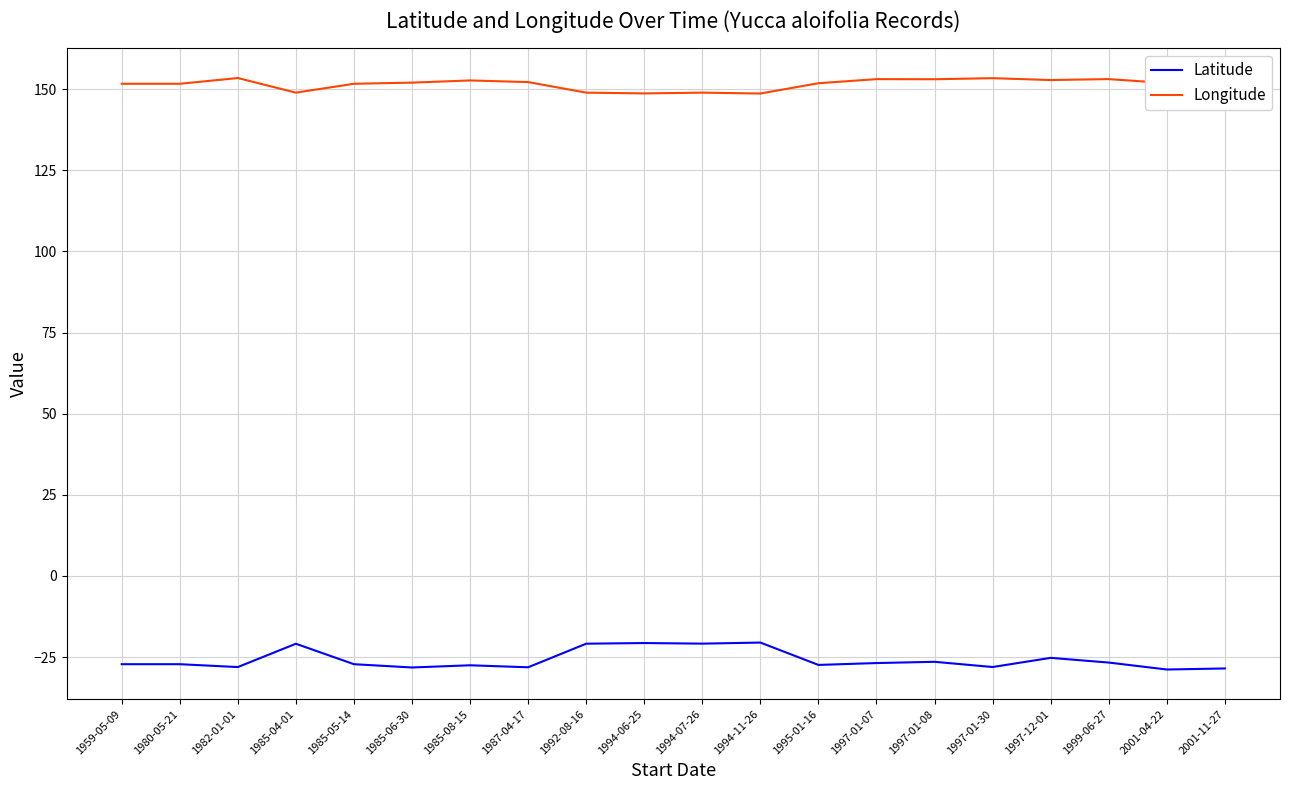

Is the value of Longitude at 1980-05-21 greater than the value of Latitude at 1994-06-25?

Yes